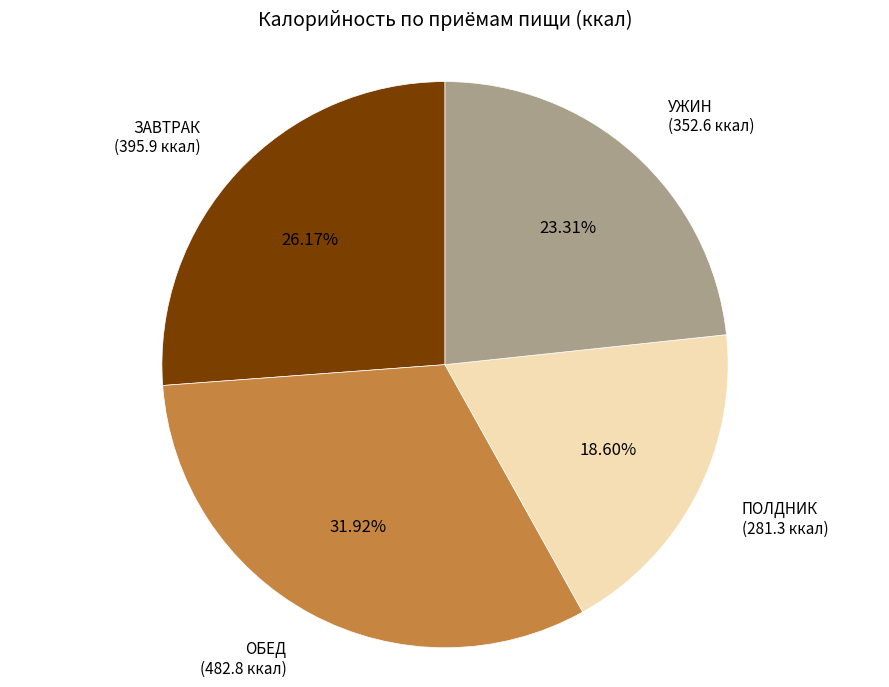

Is there any slice that represents more than half of the pie?

No